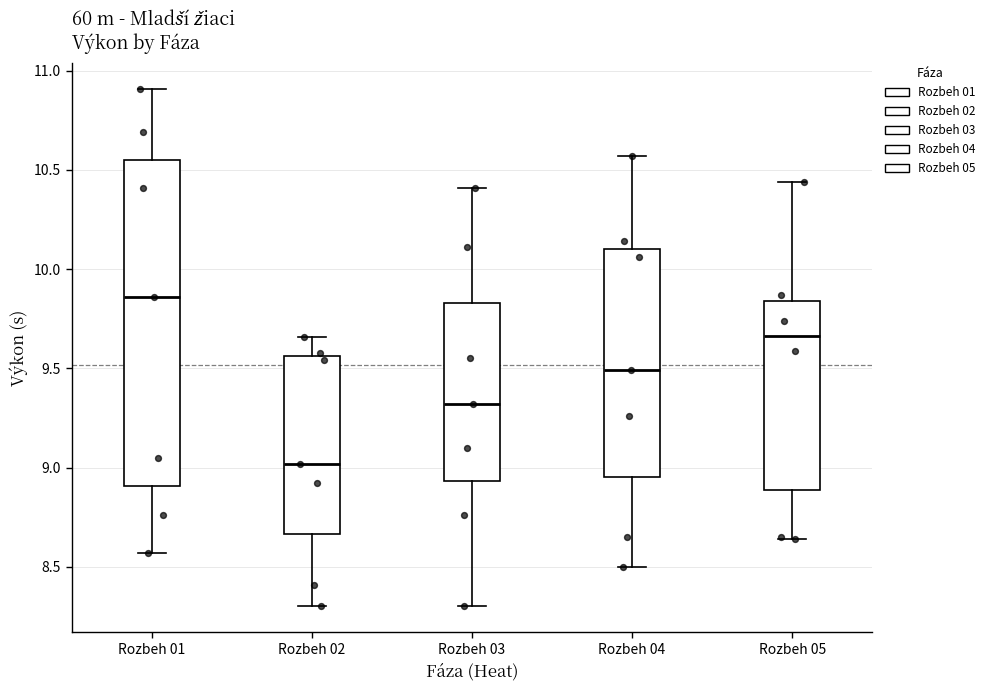

Which box's median line is the highest?

Rozbeh 01